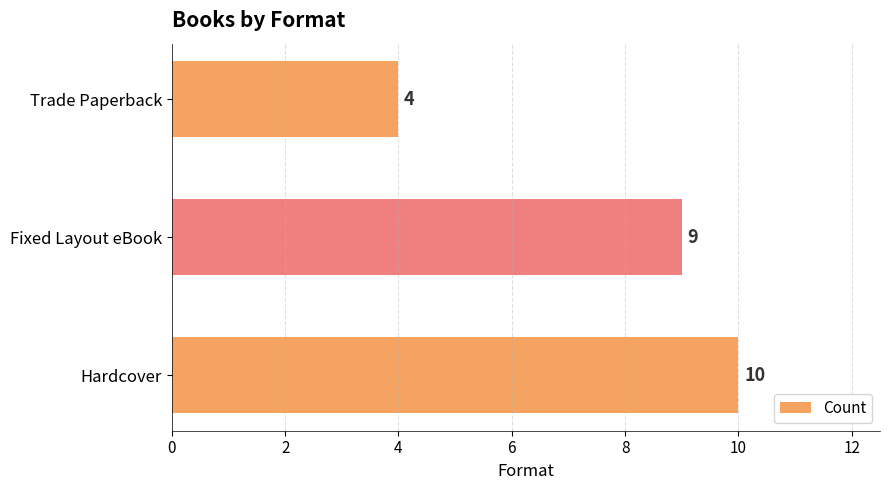

The chart shows a value of 9 at Fixed Layout eBook. True or false?

True